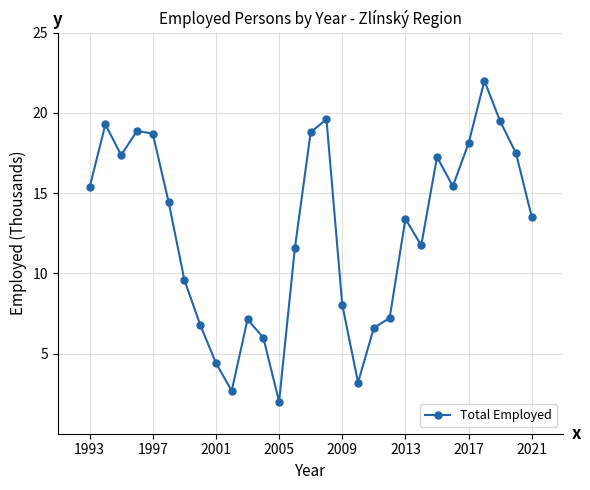

How many interior local peaks (higher than both neighbors) does the data have?

7